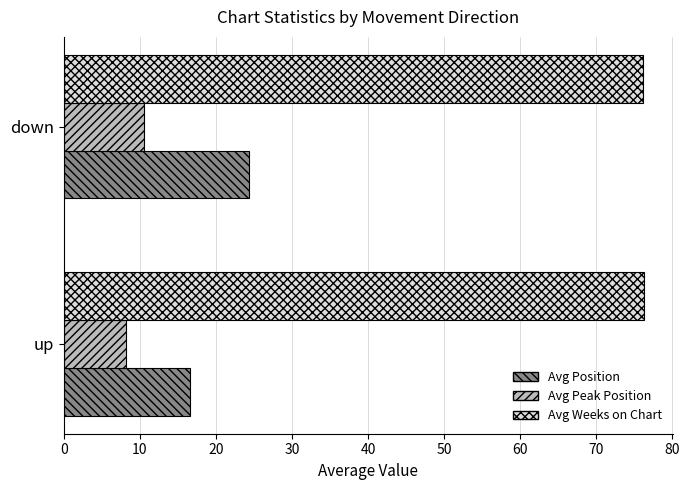

The Avg Weeks on Chart series shows 76.3 at up. True or false?

True